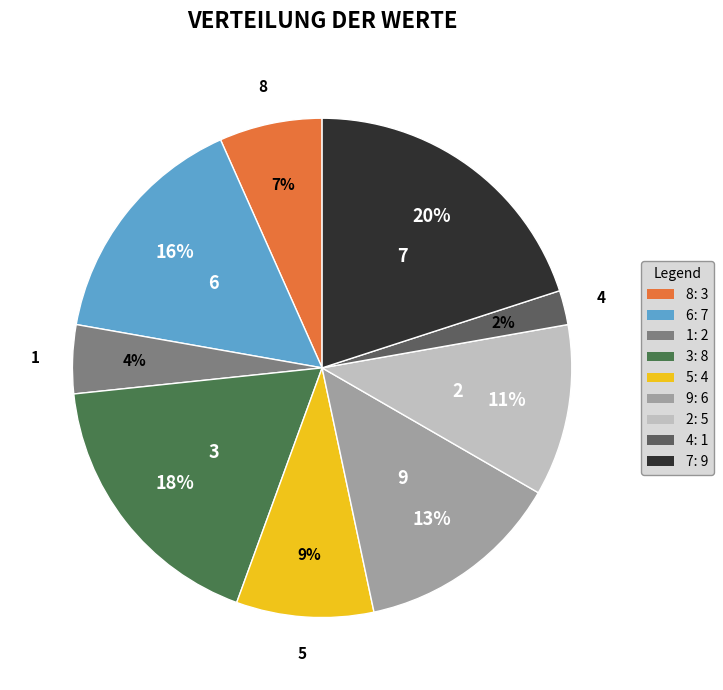

Which has a higher value, 7 or 8?

7